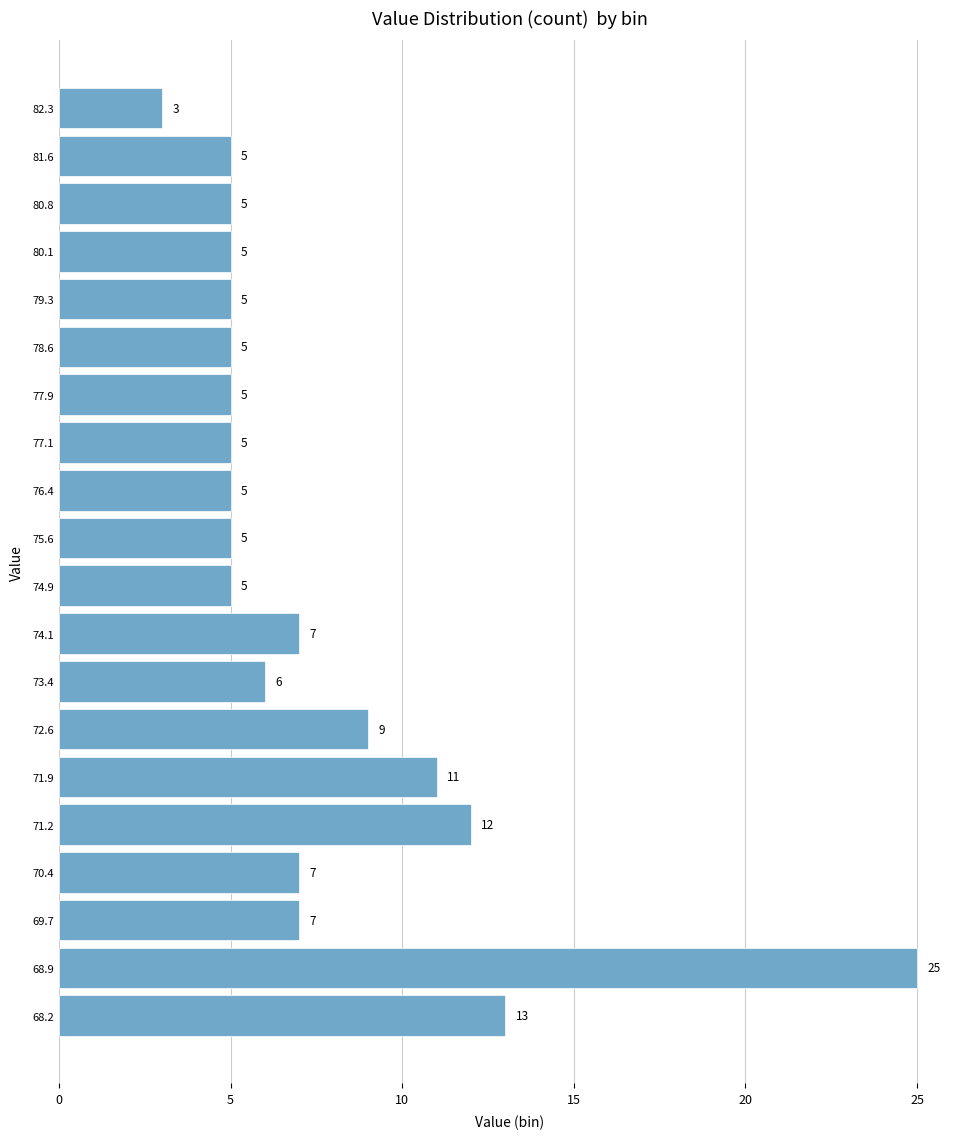

Reading bottom to top, transcribe this chart: for each bar, give the range it covers on the y-axis and its length. The bar edges are not printed on the chart, so give them approximately, as read against the axis.

67.8 to 68.5: 13
68.5 to 69.3: 25
69.3 to 70.0: 7
70.0 to 70.8: 7
70.8 to 71.5: 12
71.5 to 72.3: 11
72.3 to 73.0: 9
73.0 to 73.8: 6
73.8 to 74.5: 7
74.5 to 75.3: 5
75.3 to 76.0: 5
76.0 to 76.7: 5
76.7 to 77.5: 5
77.5 to 78.2: 5
78.2 to 79.0: 5
79.0 to 79.7: 5
79.7 to 80.5: 5
80.5 to 81.2: 5
81.2 to 82.0: 5
82.0 to 82.7: 3